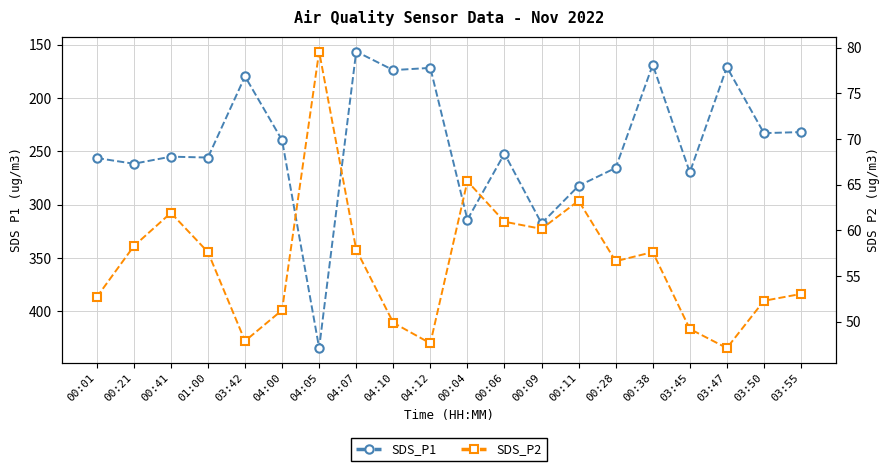

True or false: SDS_P1 and SDS_P2 cross at least once.

False